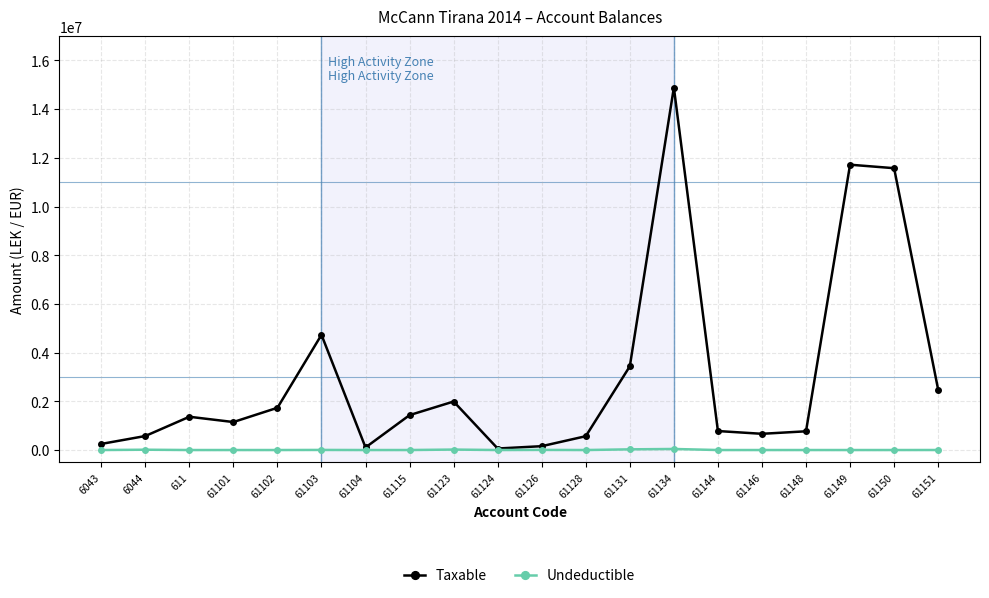

Which series has the largest range (max minus min)?

Taxable